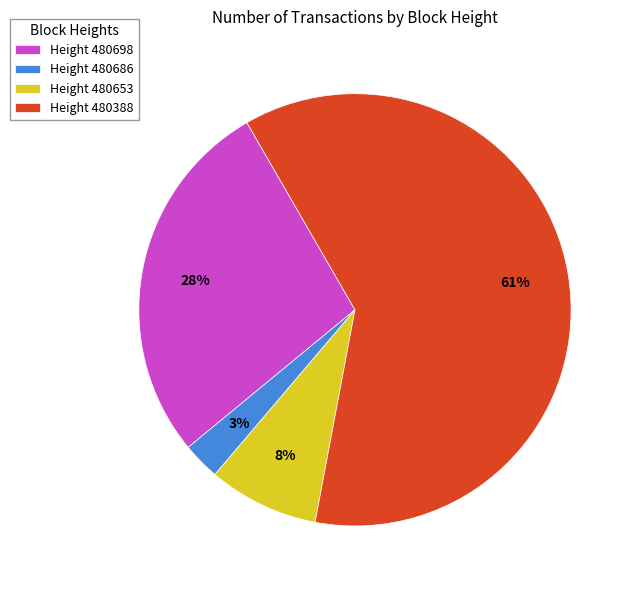

Count the number of slices in the pie.

4